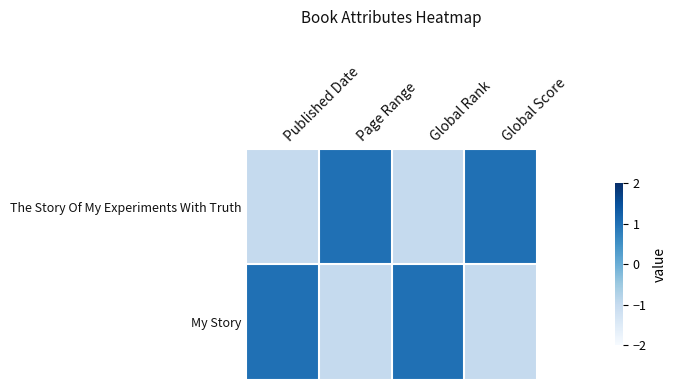

What is the difference between the highest and lowest values at Page Range?

2